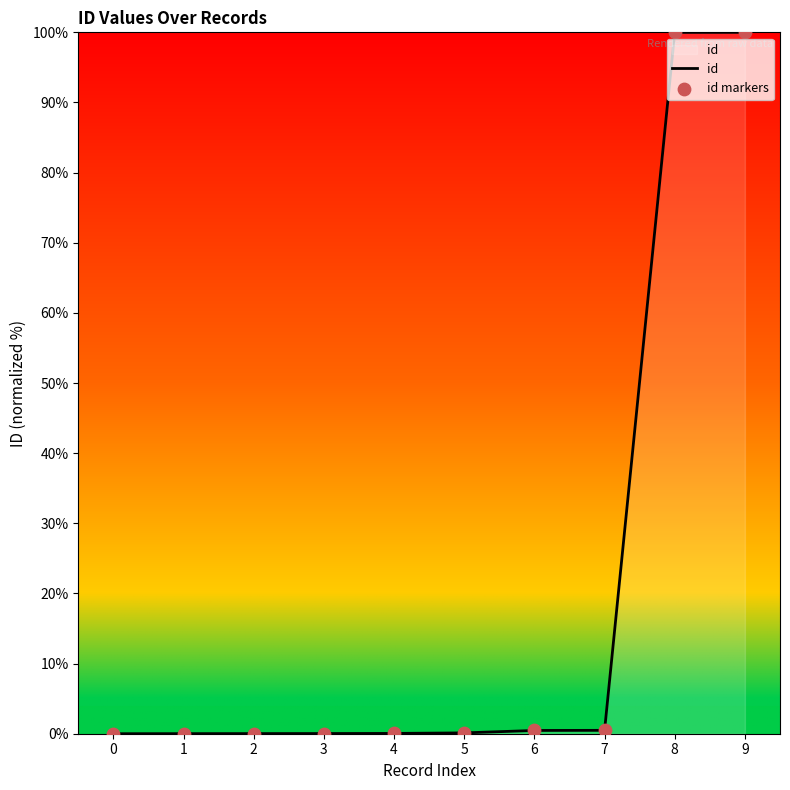

What is the change in value from 0 to 9?

+100.0